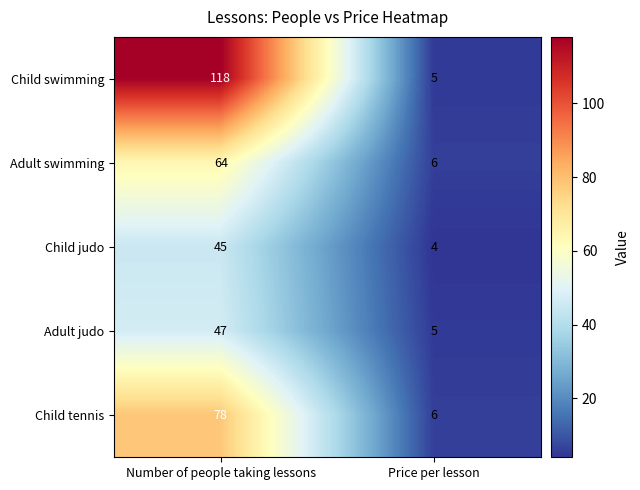

Which series has the largest total across all categories?

Child swimming